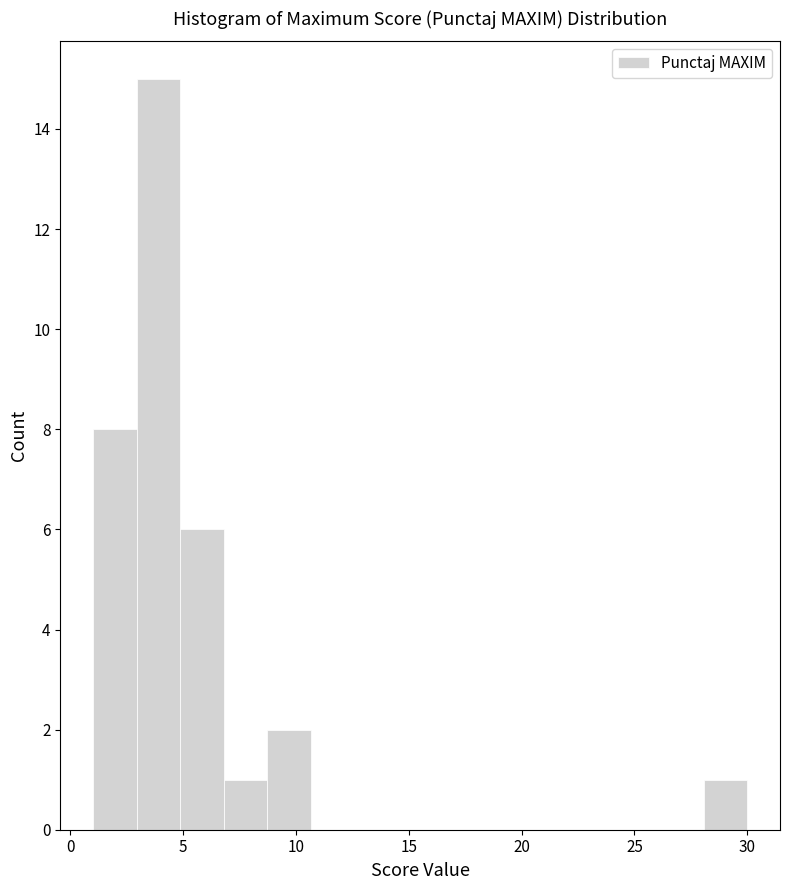

Around what value on the x-axis is the tallest bar? Give the approximate position of its centre, as read against the axis.

4.0